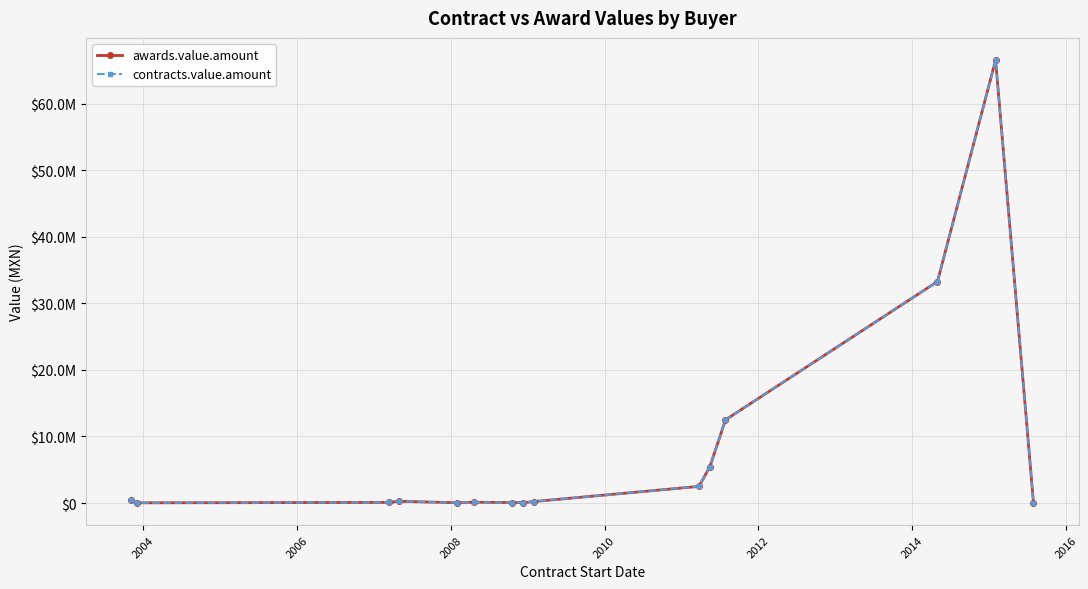

Does the chart have visible grid lines?

Yes